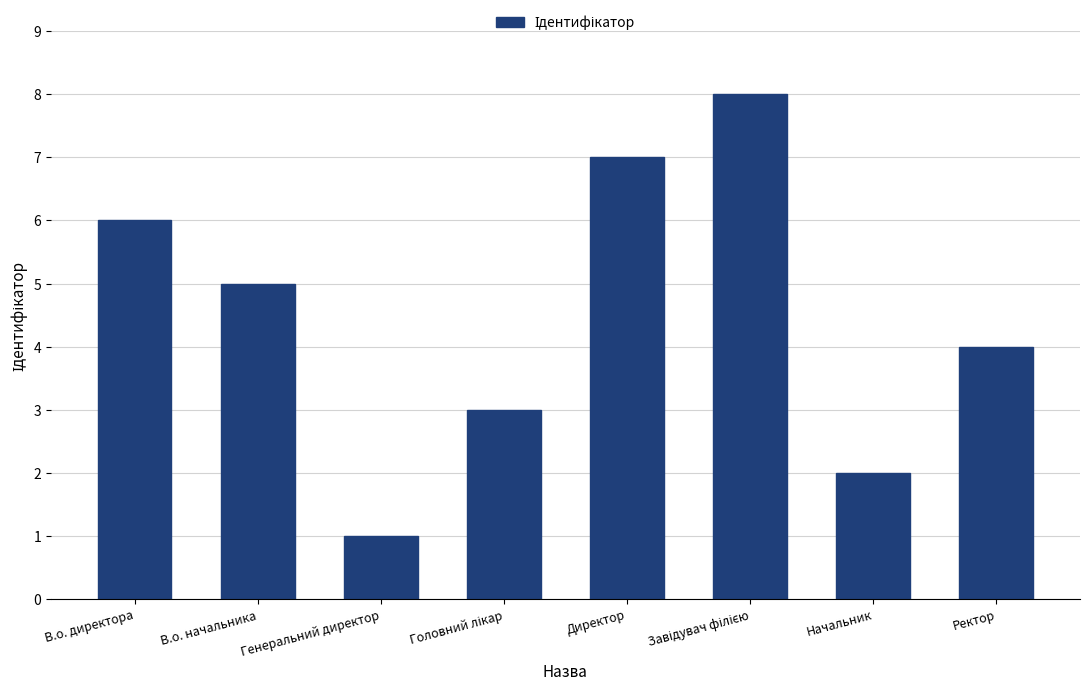

What is the maximum value shown in the chart?

8